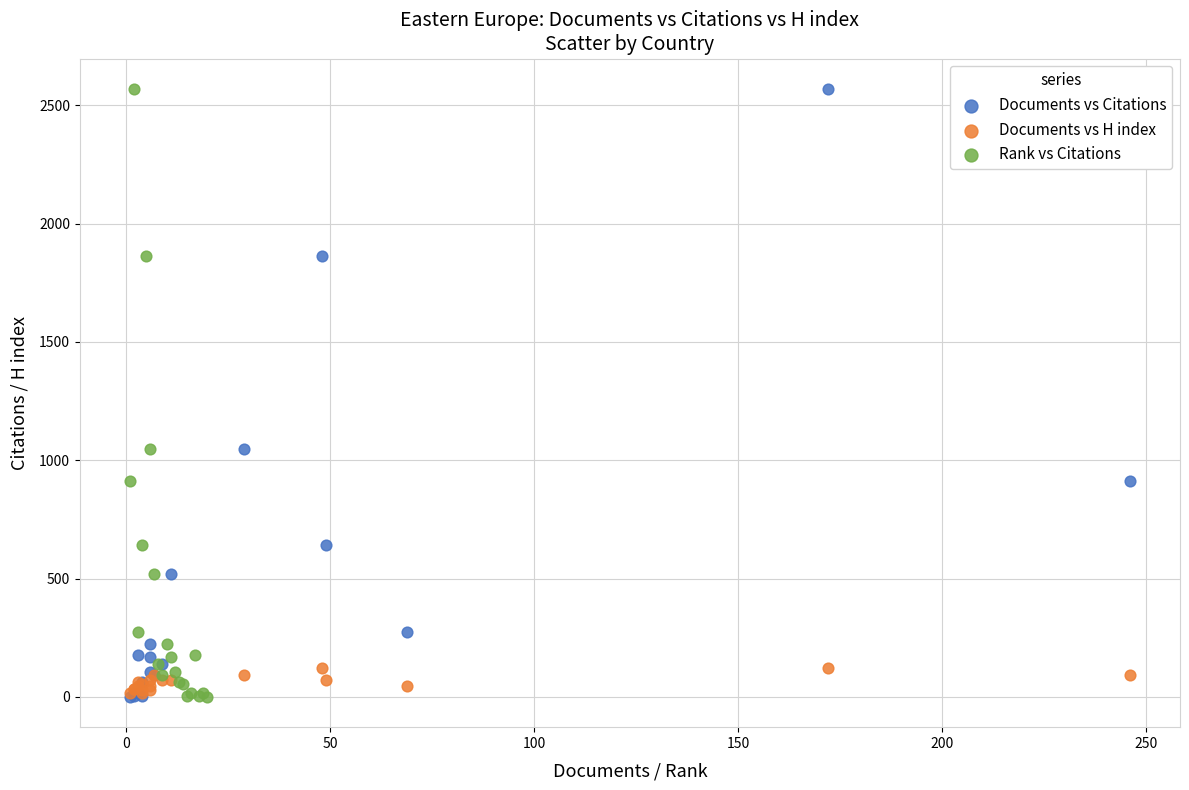

What are all the series names shown in the legend?

Documents vs Citations, Documents vs H index, Rank vs Citations